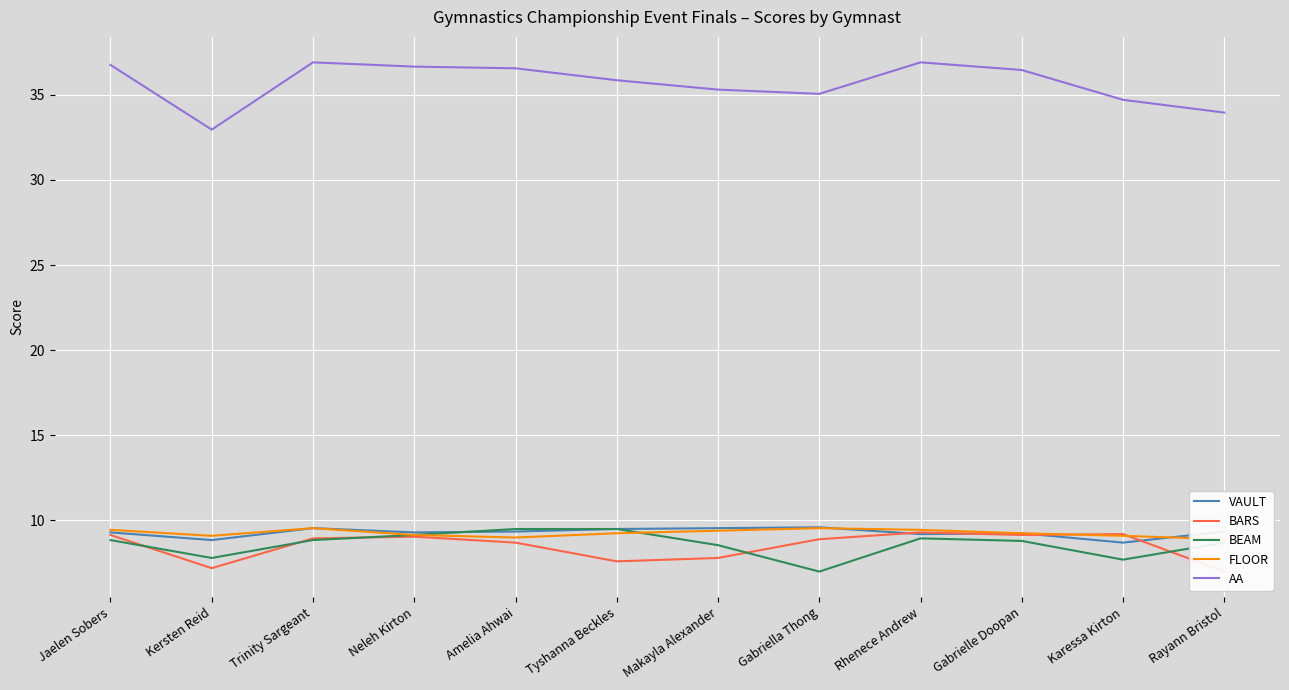

What is the average value of the BARS series?

8.5